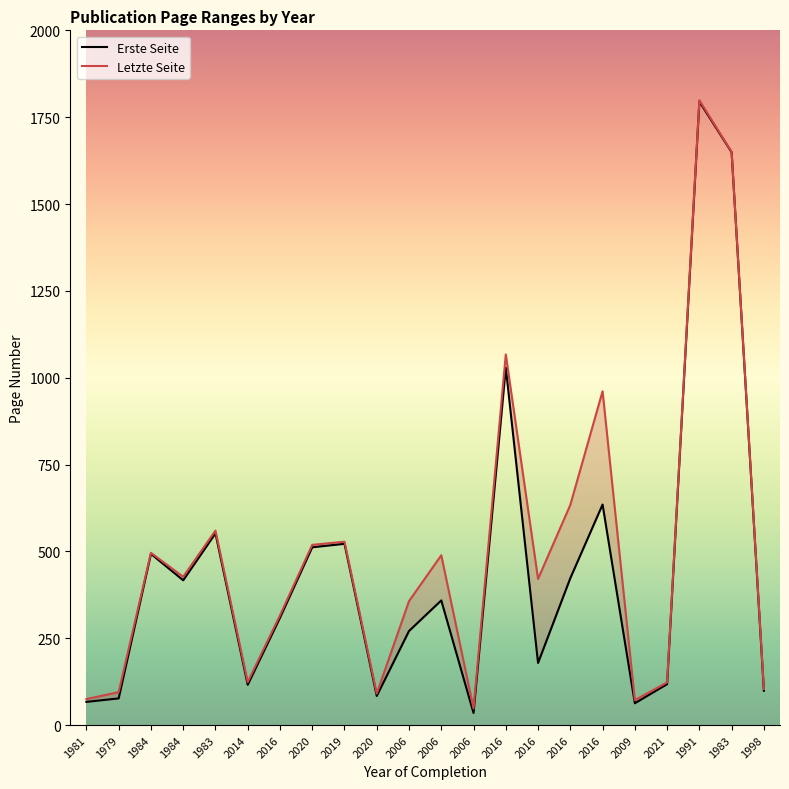

True or false: Letzte Seite and Erste Seite intersect in this chart.

False